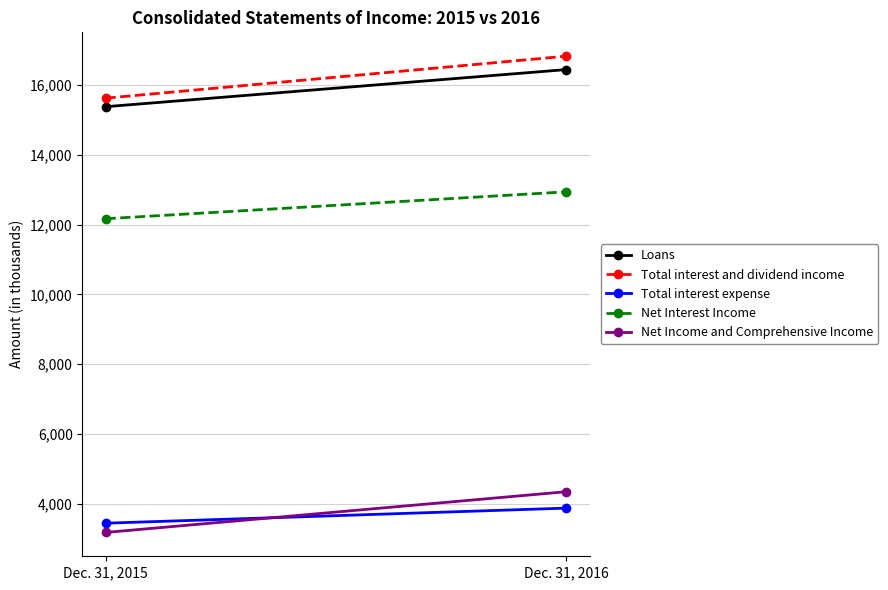

Which has a higher value, Dec. 31, 2016 or Dec. 31, 2015?

Dec. 31, 2016